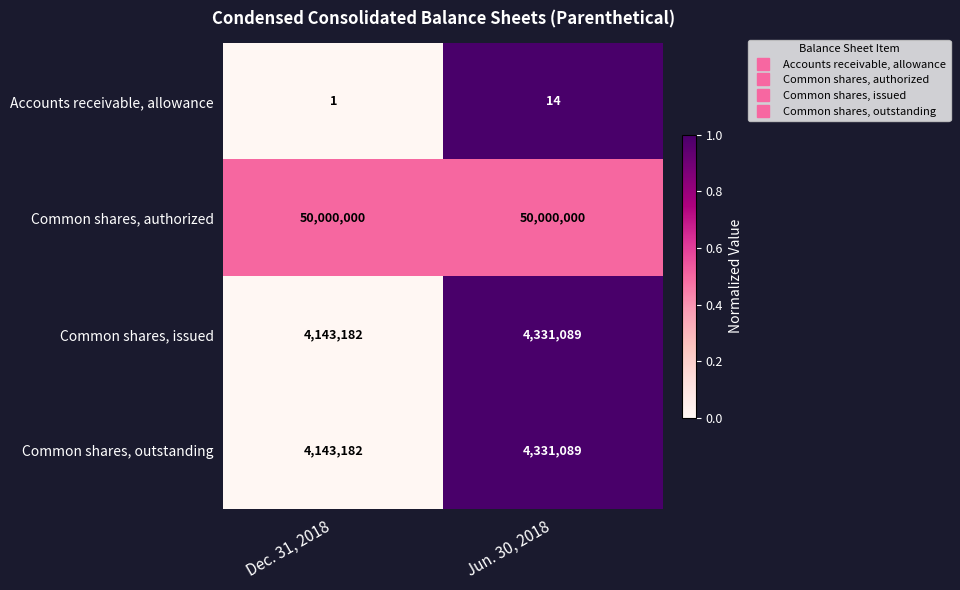

What is the sum of the Accounts receivable, allowance values at Dec. 31, 2018 and Jun. 30, 2018?

15